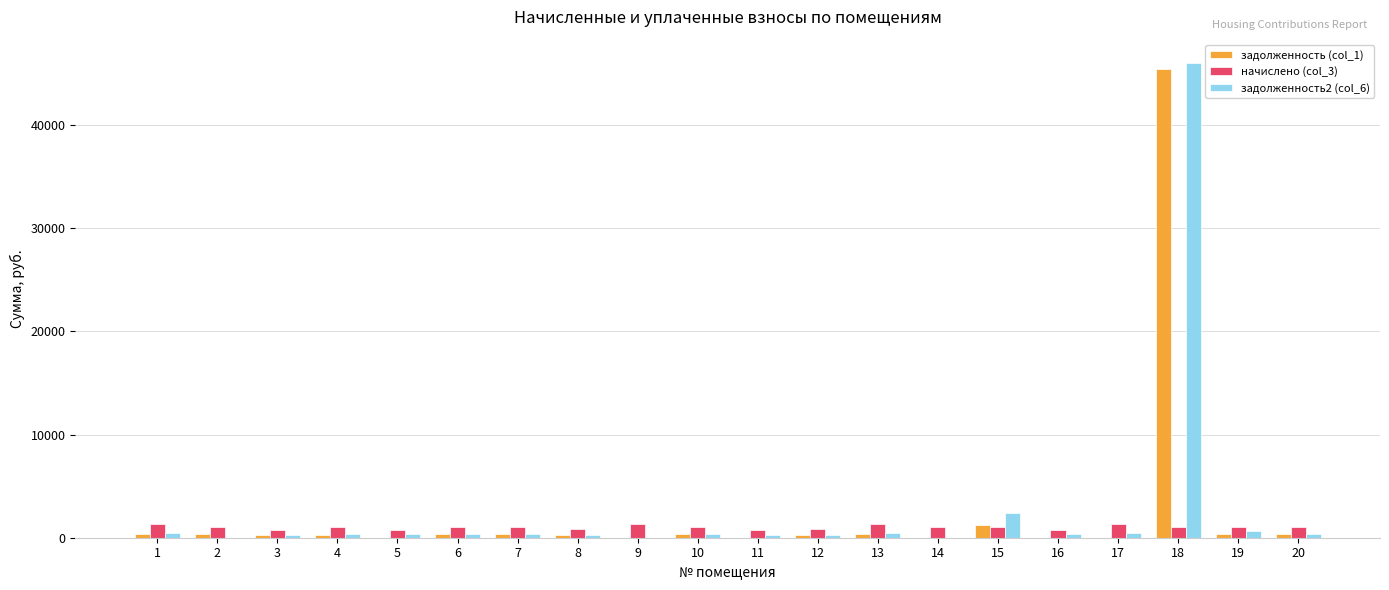

The value of задолженность2 (col_6) at 2 is 22838.6. True or false?

False